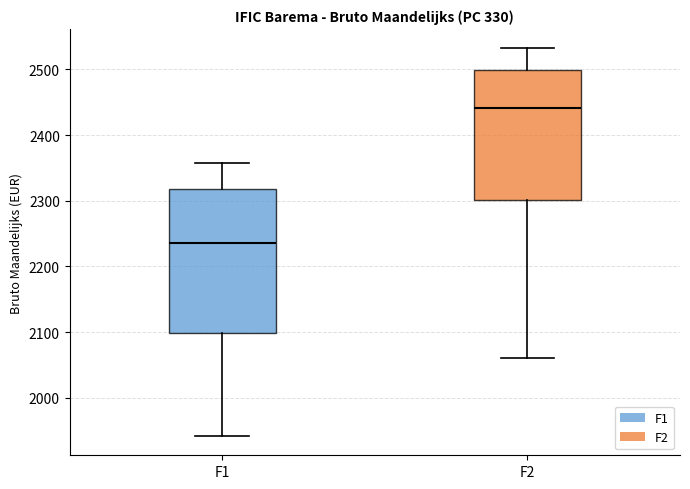

Comparing the boxes themselves (not the whiskers), which one is the tallest?

F1